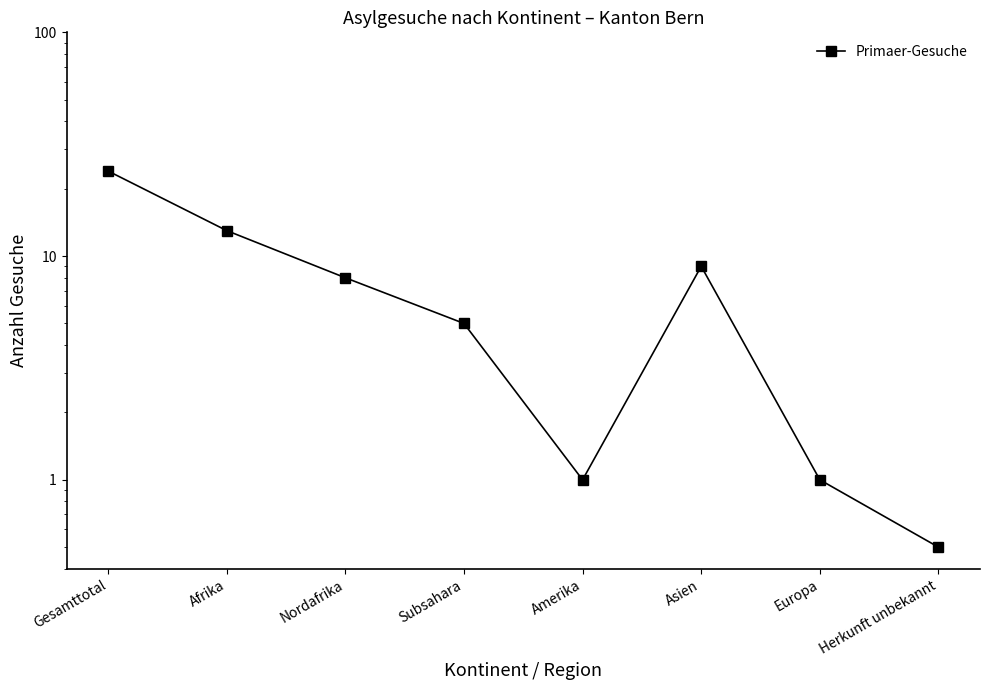

What is the smallest value displayed?

0.5